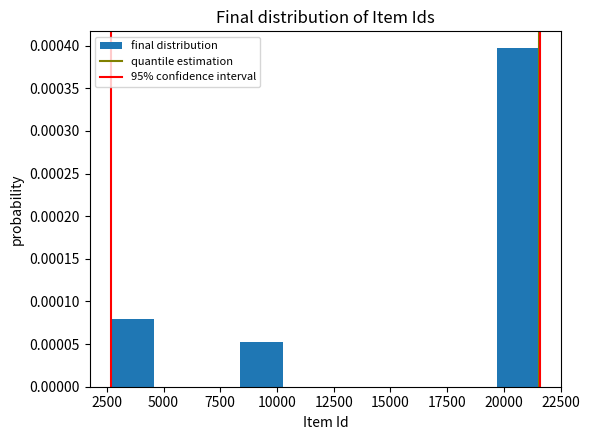

Read against the x-axis, roughly where is the centre of the tallest bar?

20500